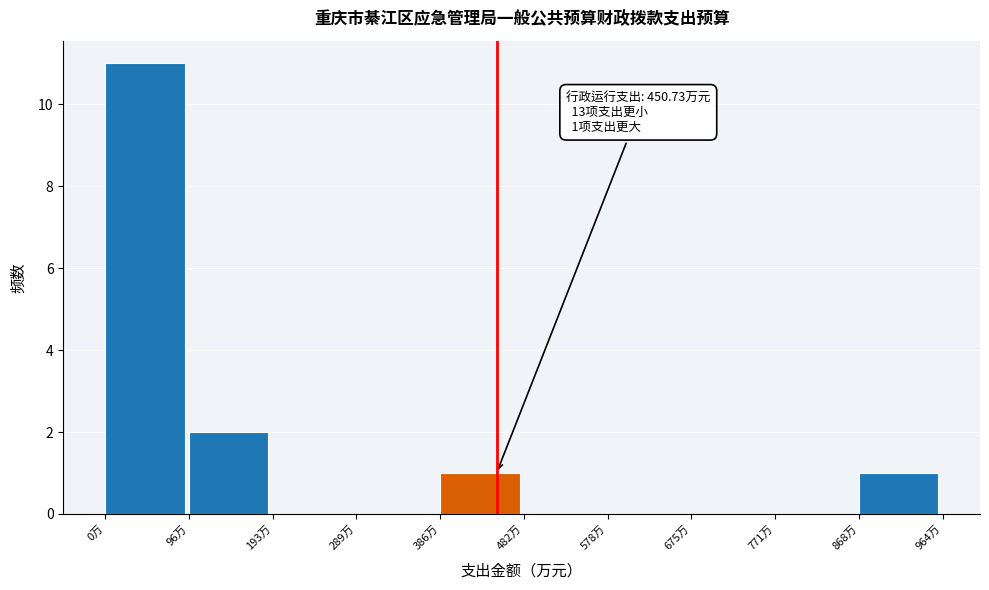

Which range on the x-axis has the tallest bar?

0 to 100